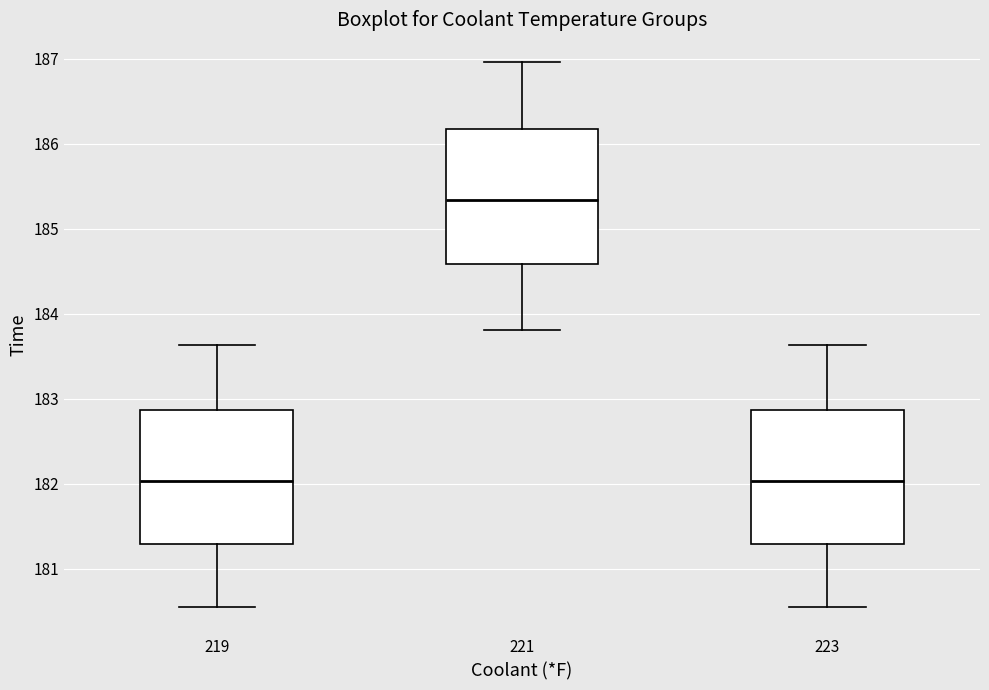

Where is the upper edge of the box at x = 221 on the y-axis? The values are not printed on the chart, so give them approximately, as read against the axis.

186.2